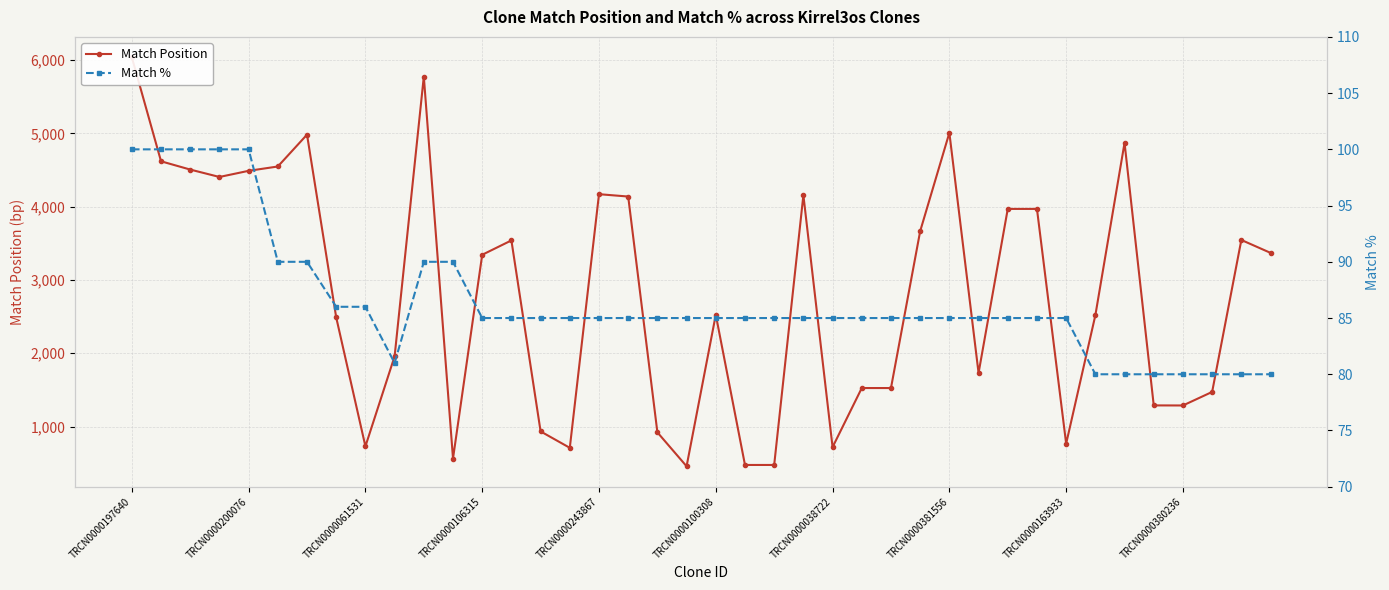

True or false: Match % and Match Position intersect in this chart.

False